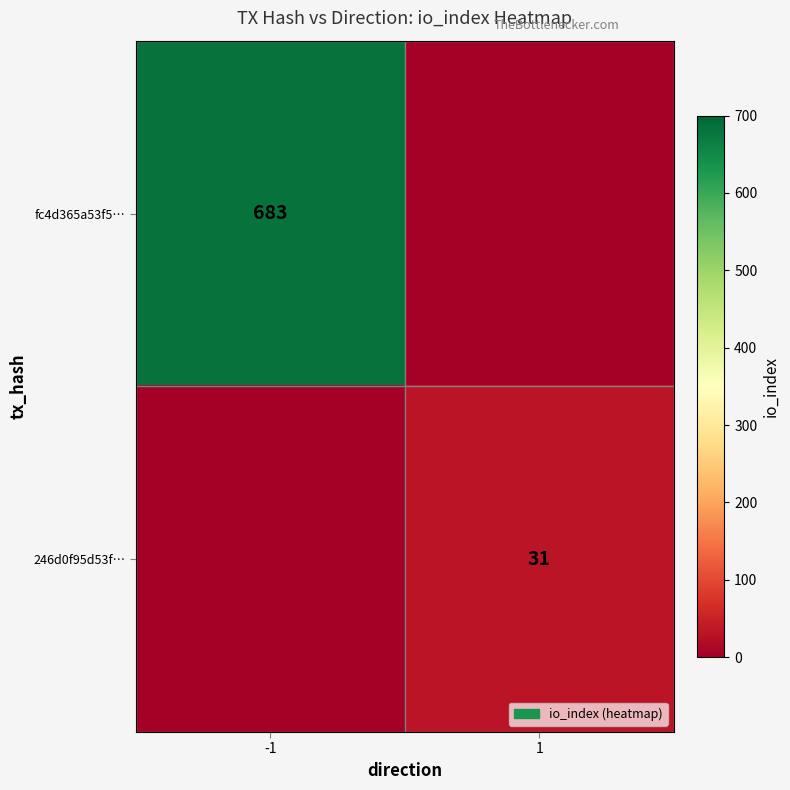

True or false: fc4d365a53f5… has a value of 683 at -1.

True